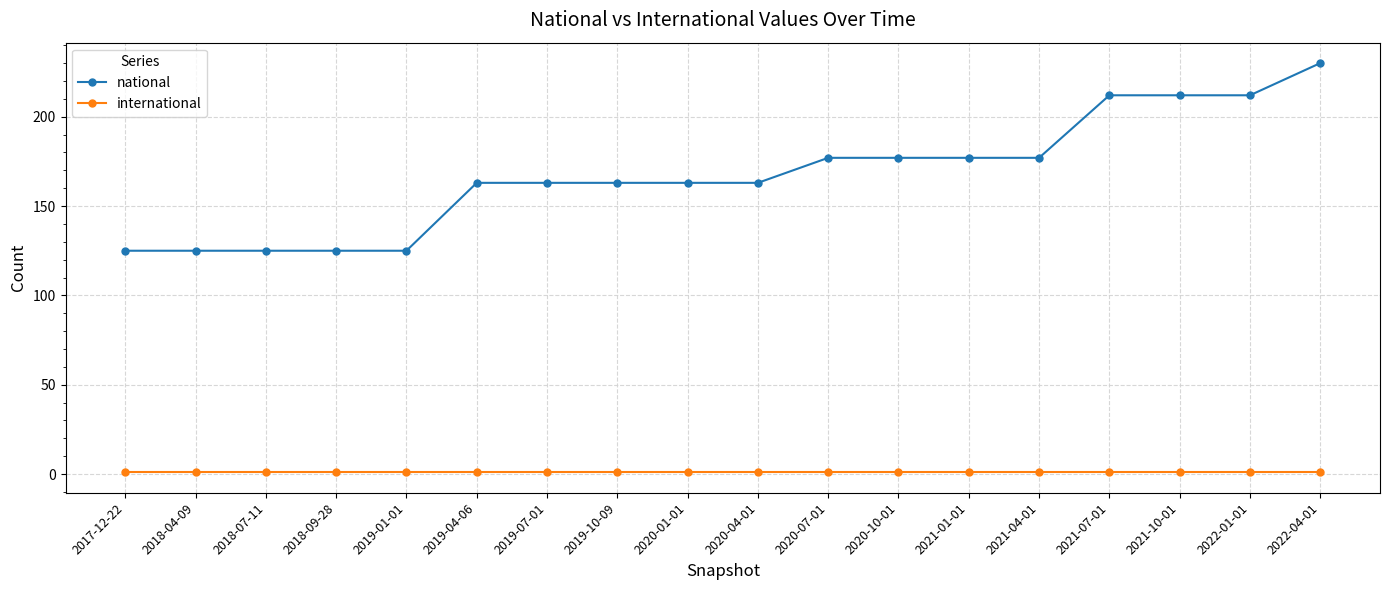

At which category is the sum across all series the highest?

2022-04-01